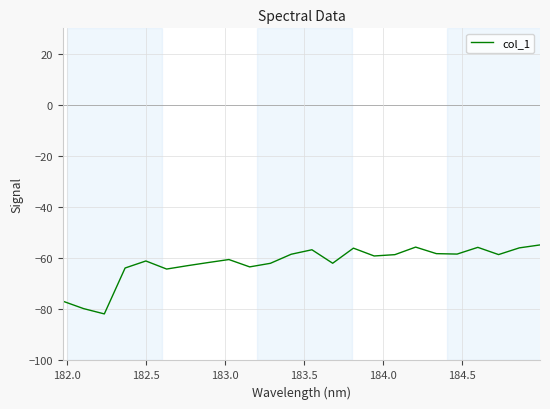

What is the maximum value shown in the chart?

-54.8